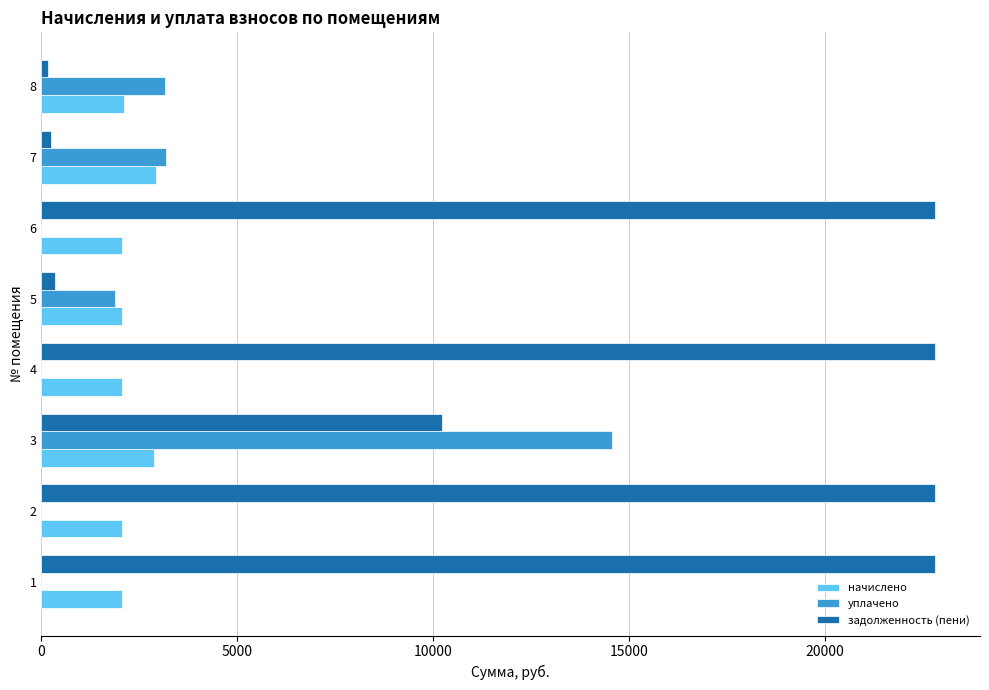

What are all the series names shown in the legend?

начислено, уплачено, задолженность (пени)